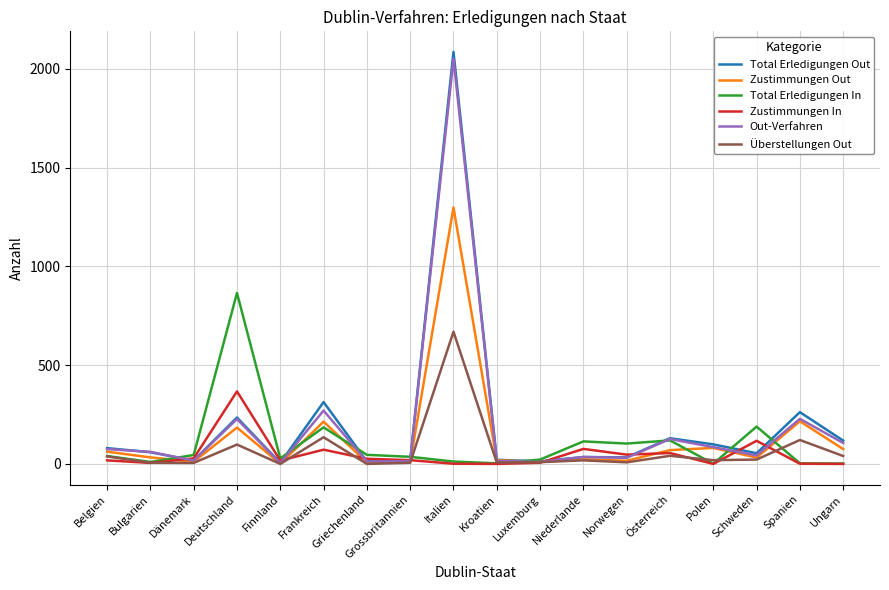

At which category does Überstellungen Out reach its first local peak?

Deutschland